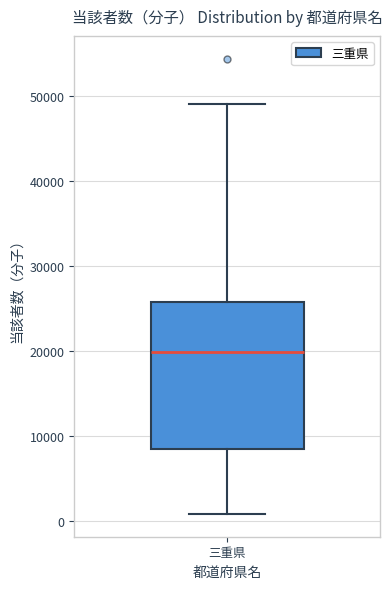

Read this box plot against the y-axis: the position of the median line, the range covered by the box, and the ends of both whiskers. The values are not printed on the chart, so give them approximately, as read against the axis.

median 20000, box 8000 to 26000, whiskers 1000 to 49000